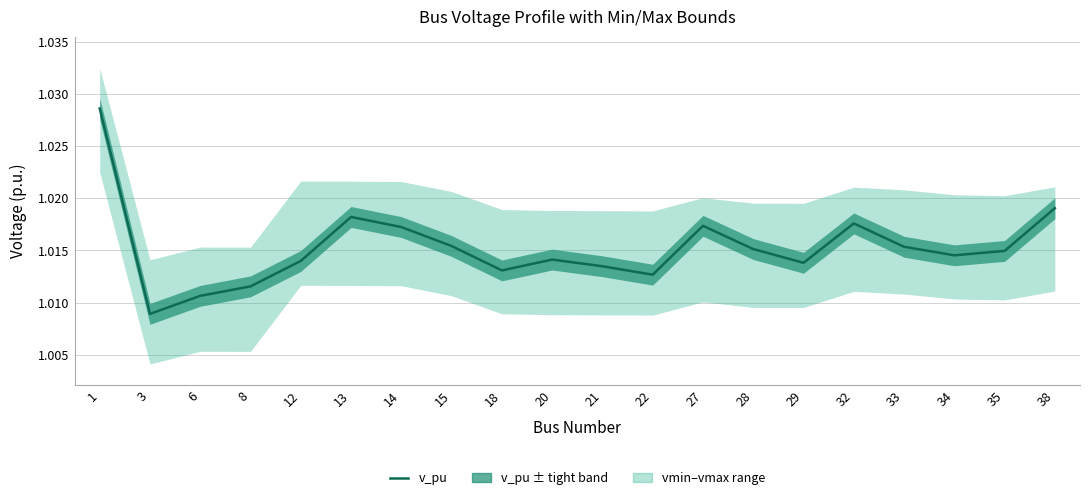

Approximately how many times larger is the value at 14 compared to 1?

1.0